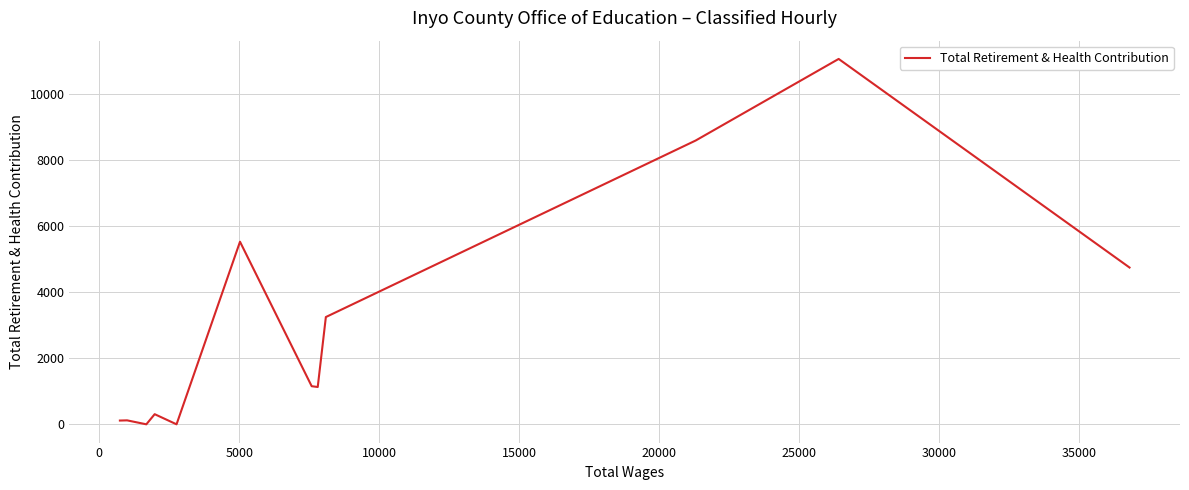

Is this an area chart (filled region under the line)?

No